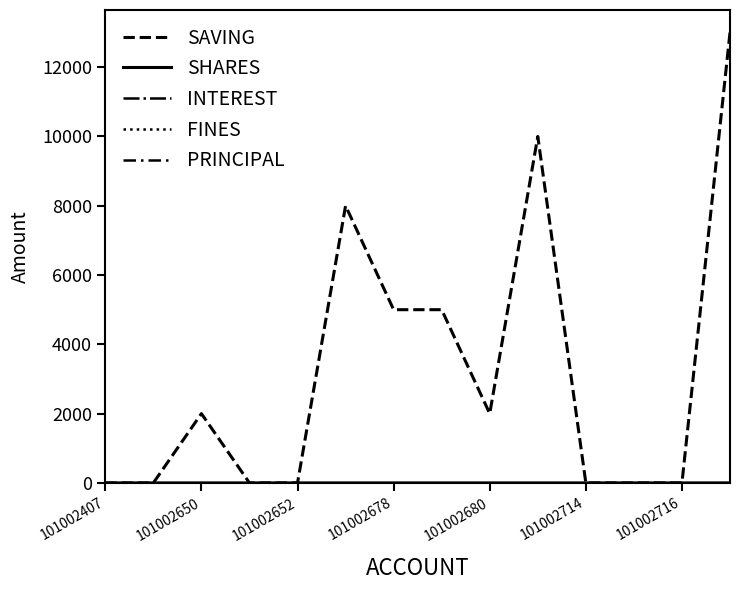

What is the label of the 14th point from the right?

101002407